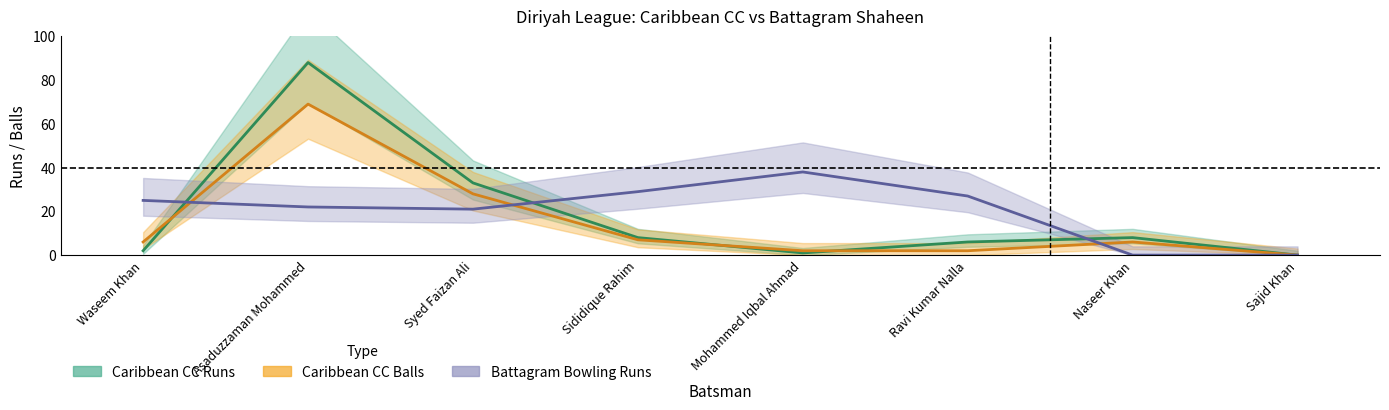

In Battagram Bowling Runs, how many points are higher than both neighbors (excluding endpoints)?

1